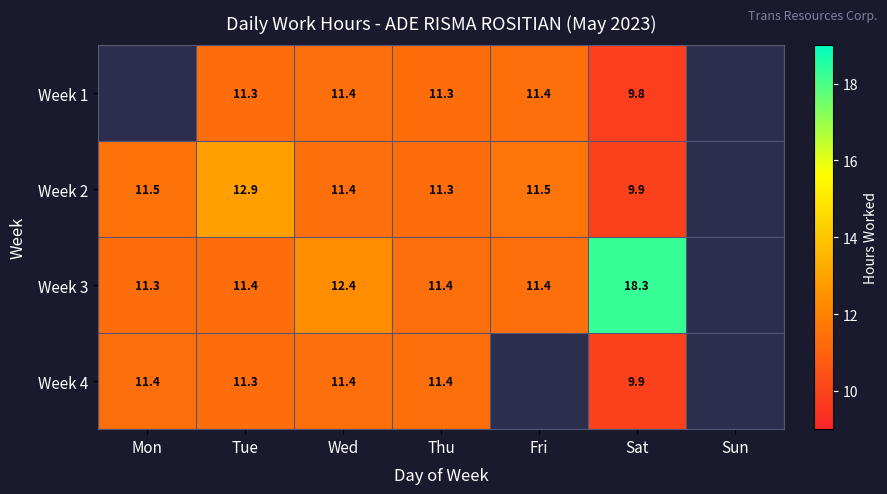

Which label corresponds to the largest value in the chart?

Sat